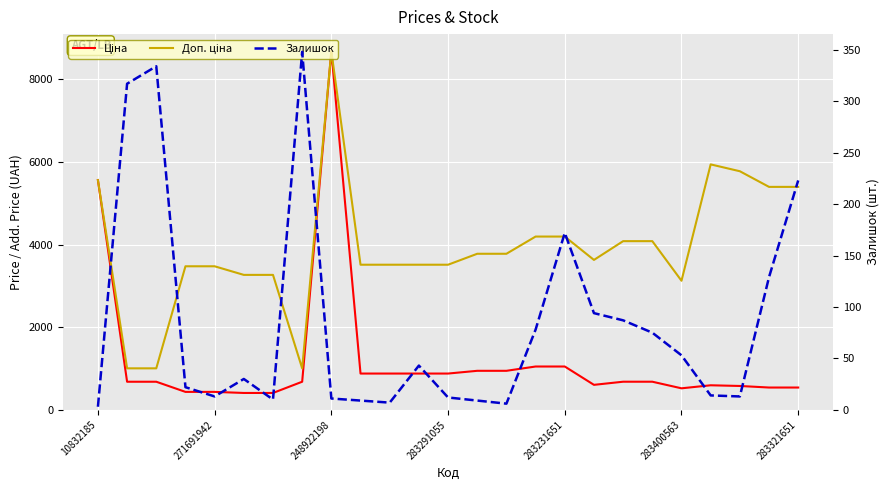

Which series has the largest total across all categories?

Доп. ціна